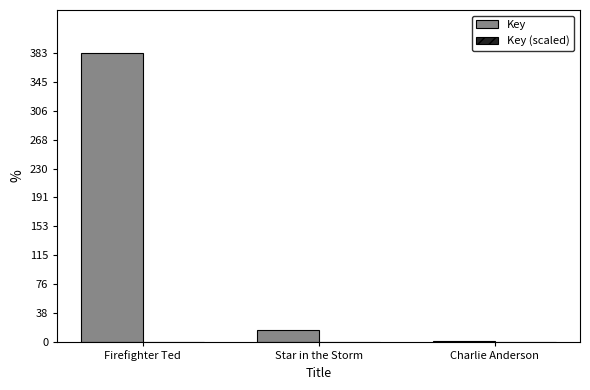

Are the bars grouped side by side (vs. stacked)?

Yes